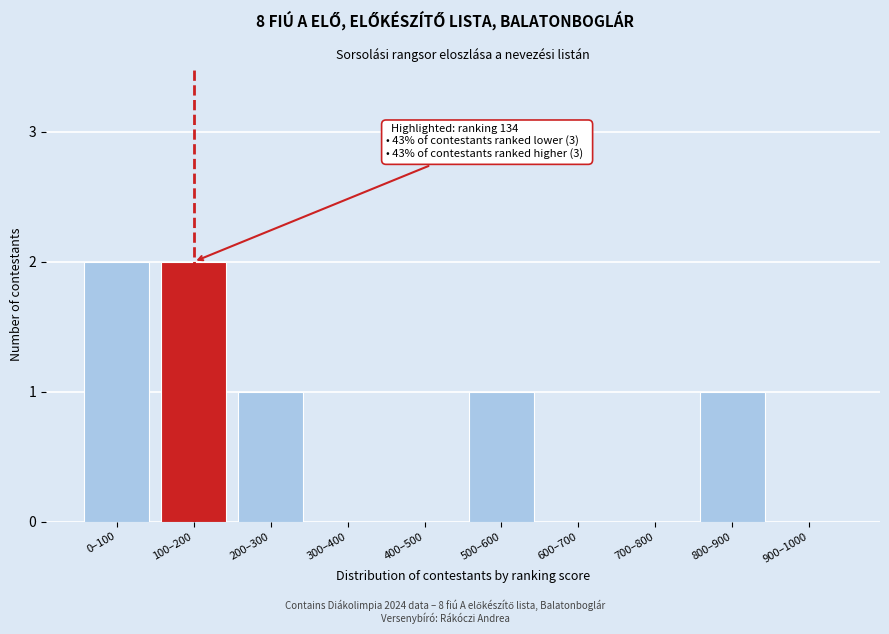

Reading right to left, what are all the values shown in this chart?

900–1000=0	800–900=1	700–800=0	600–700=0	500–600=1	400–500=0	300–400=0	200–300=1	100–200=2	0–100=2